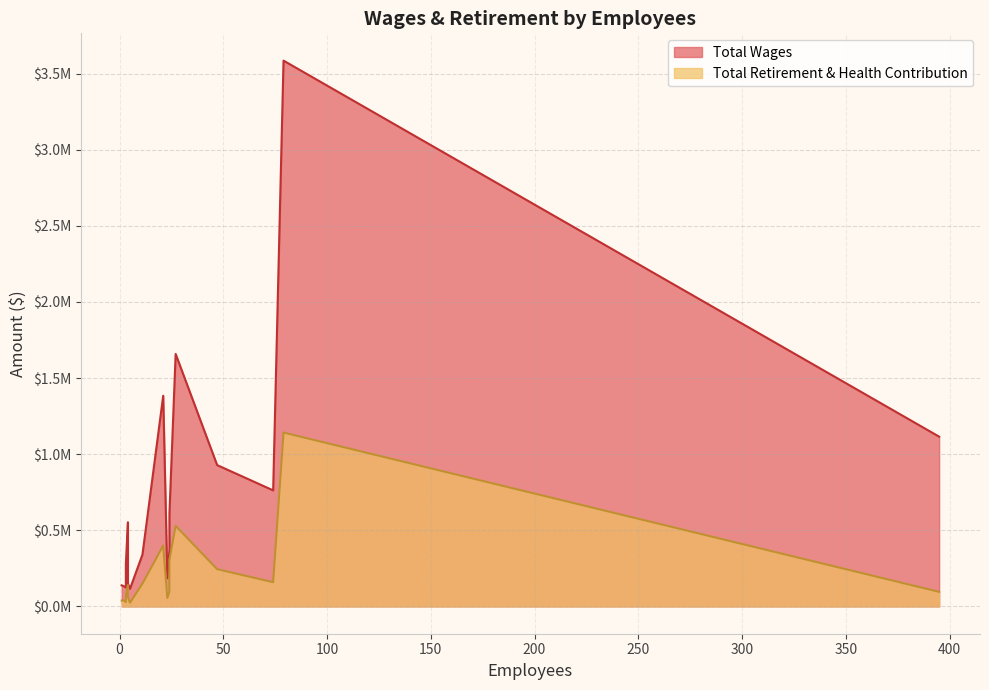

The value of Total Wages at 16 is 179348. True or false?

False